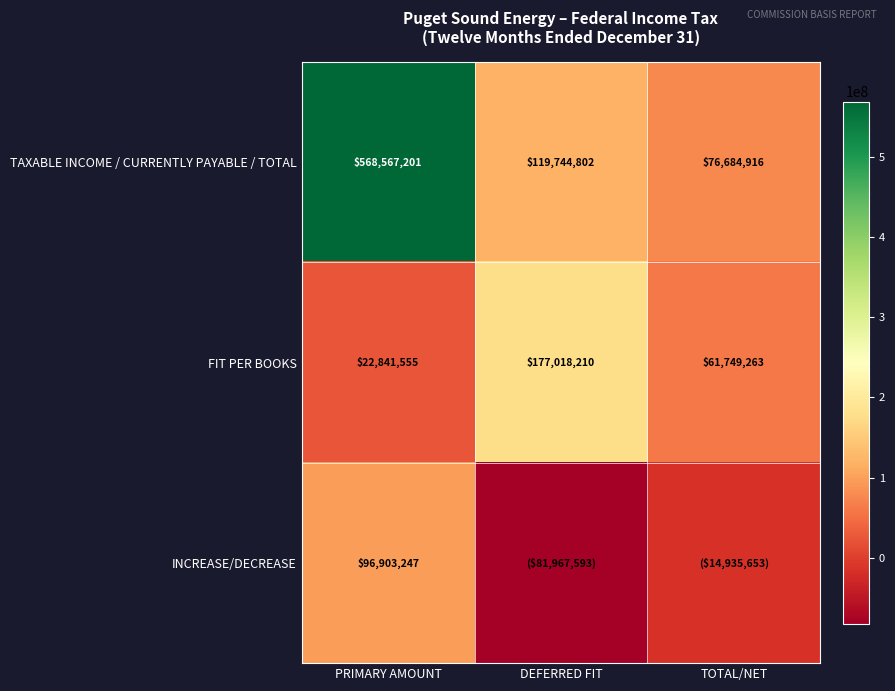

At which label does FIT PER BOOKS reach its peak?

DEFERRED FIT